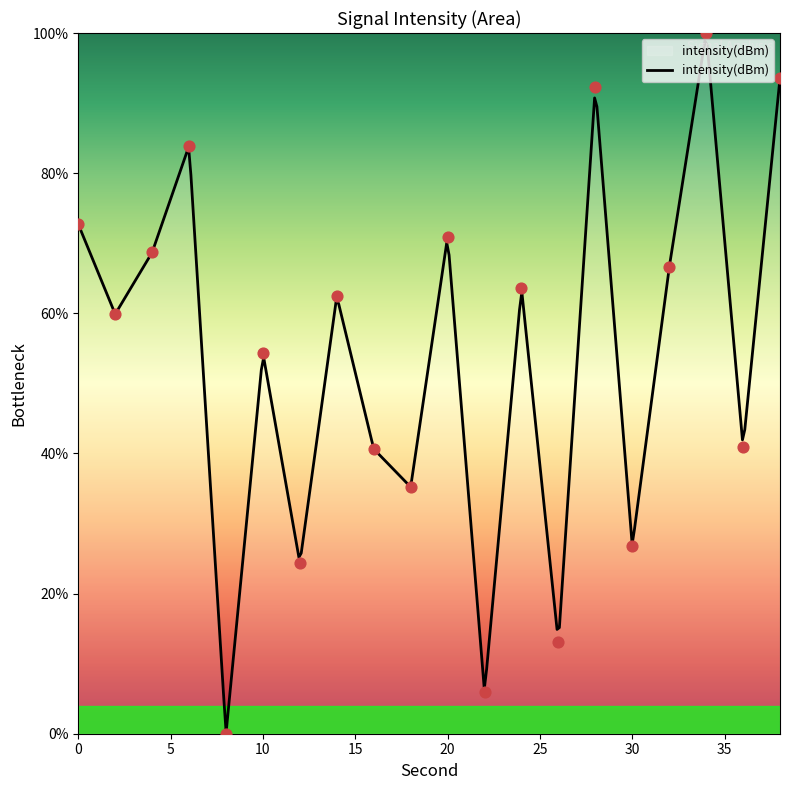

What is the change in value from 4 to 36?

-27.7